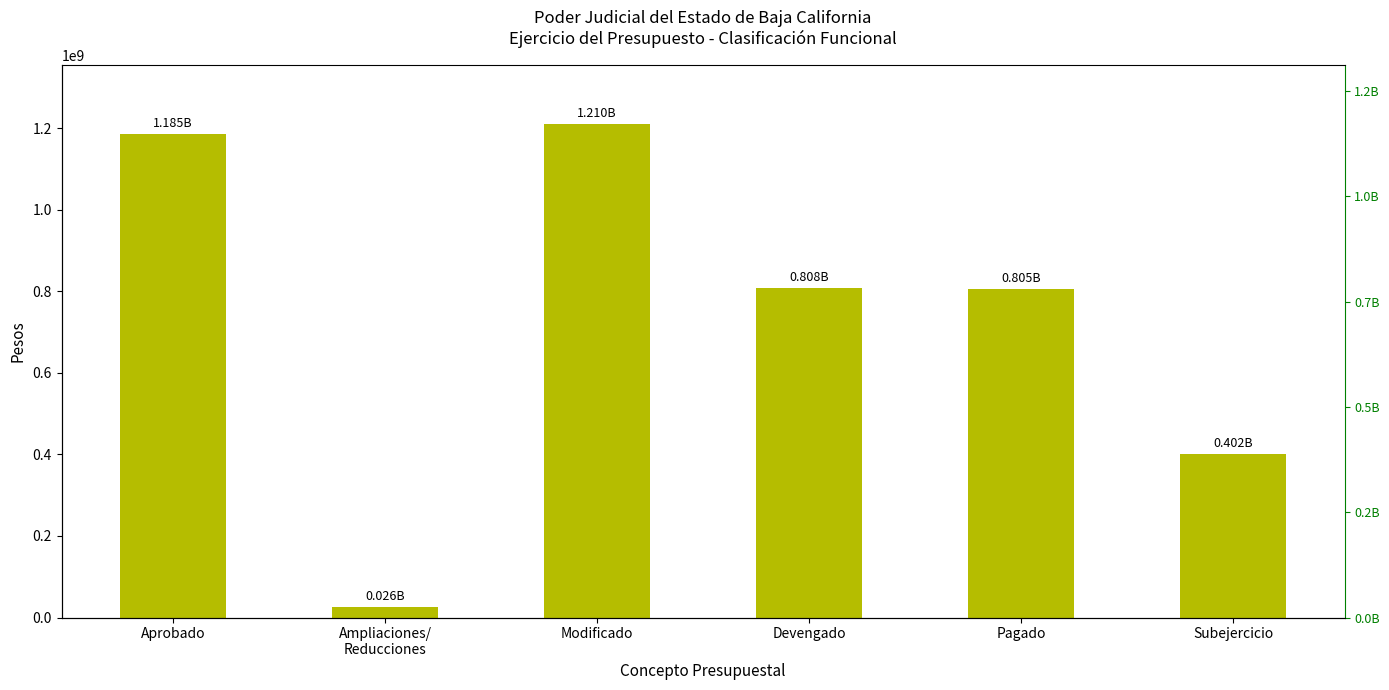

Where is the data nearest to the value 617981226?

Pagado